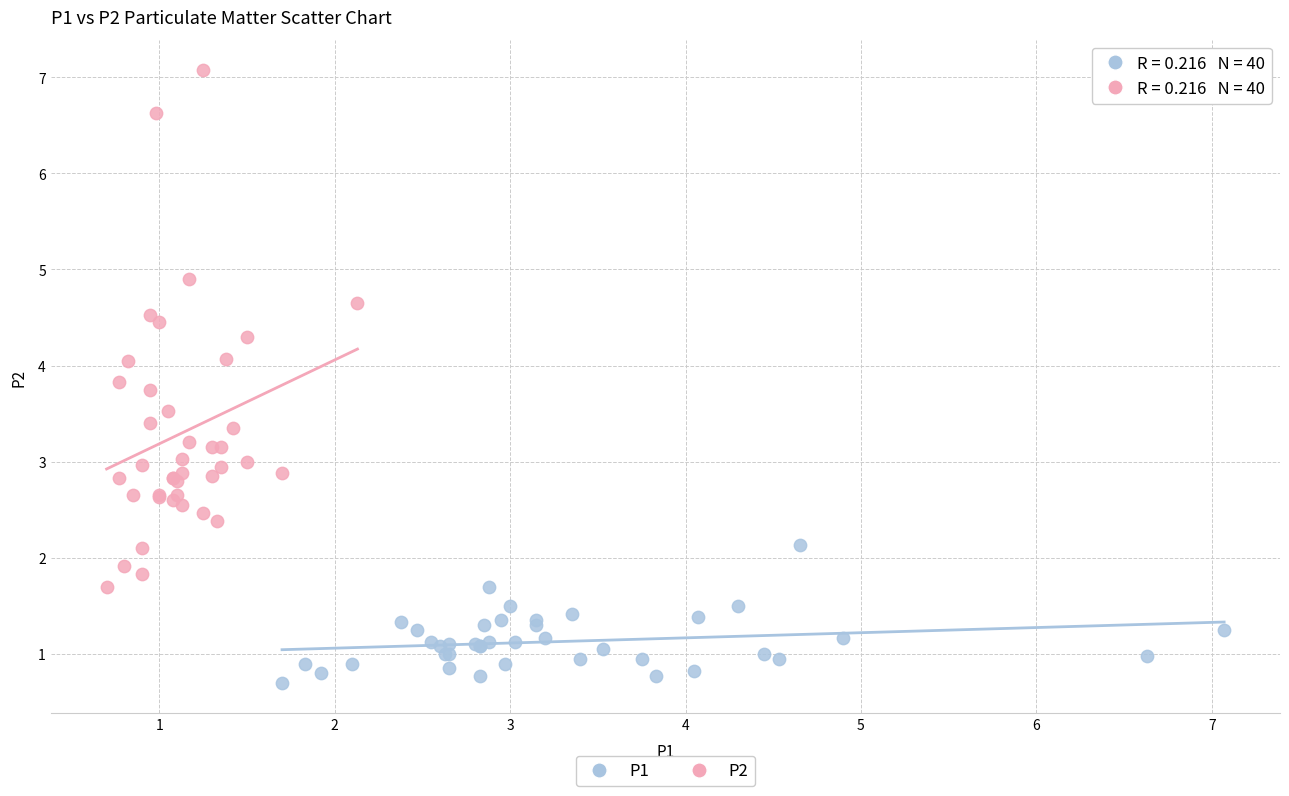

Which series has the largest Y range (max minus min)?

P2